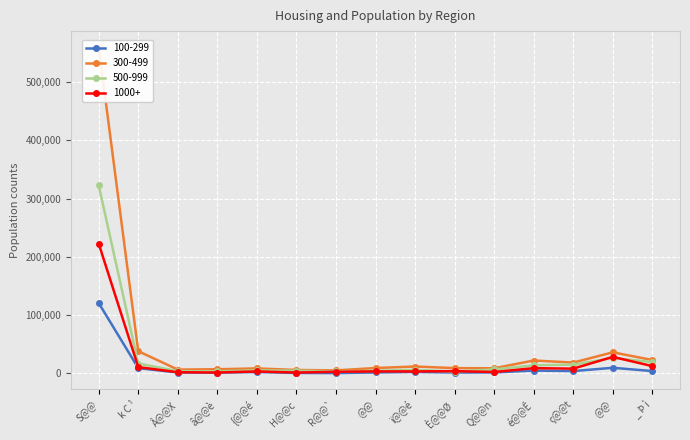

What is the difference between the second highest and minimum values in the 1000+ series?

26901